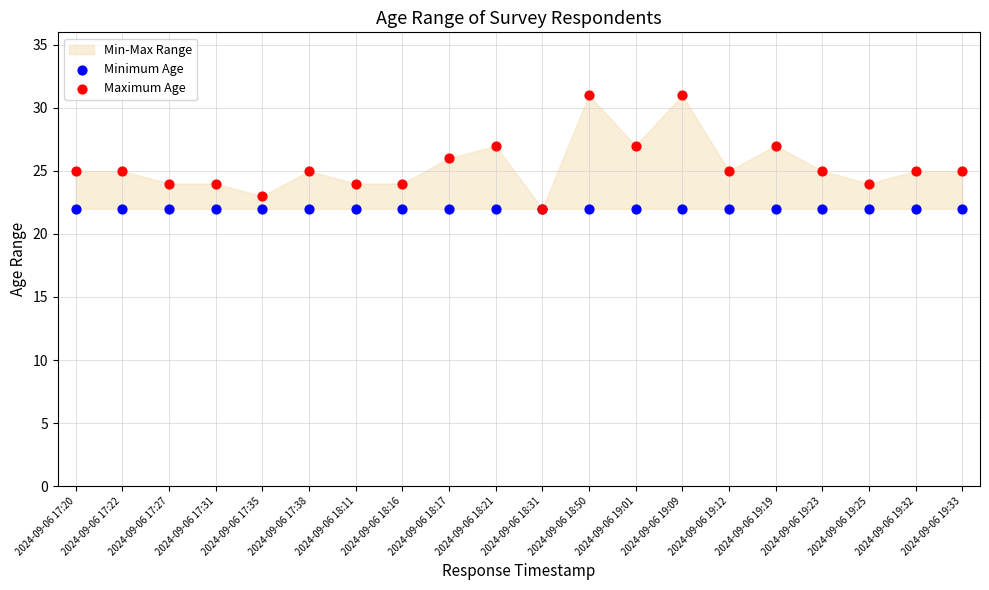

Which series reaches the minimum Y coordinate?

Minimum Age